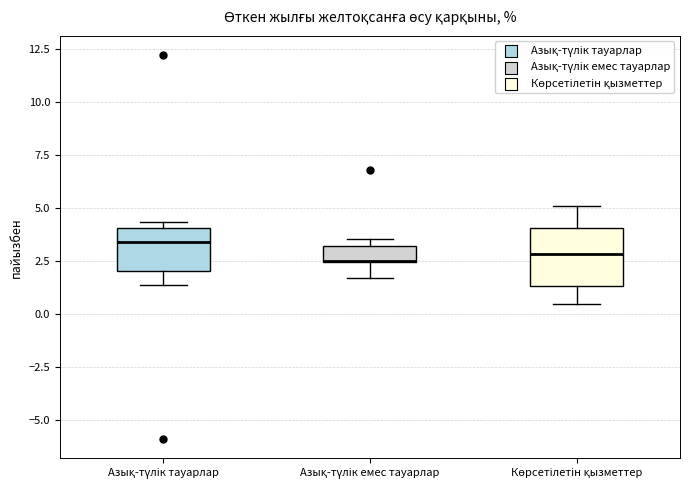

Comparing the boxes themselves (not the whiskers), which one is the tallest?

Көрсетілетін қызметтер